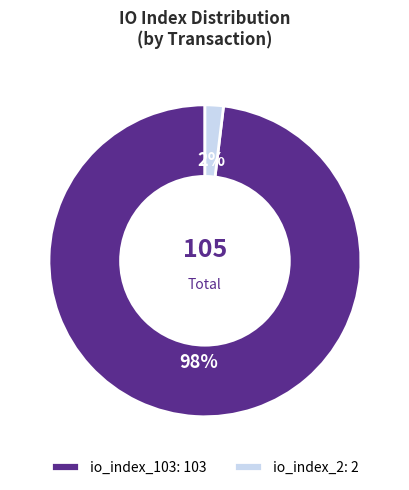

What is the smallest slice in the pie chart?

io_index_2